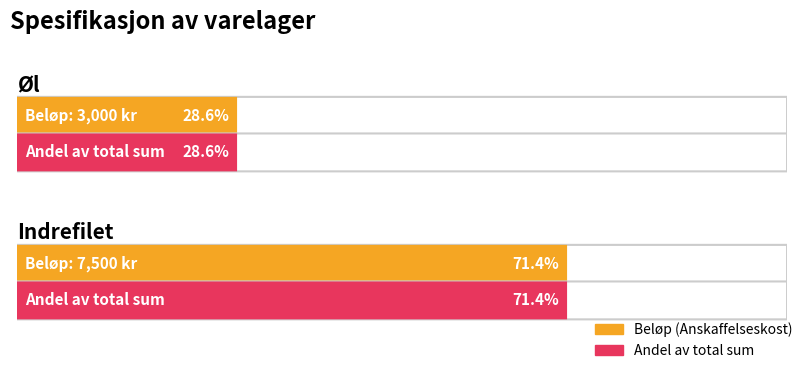

Which category has the highest value across all series?

Indrefilet